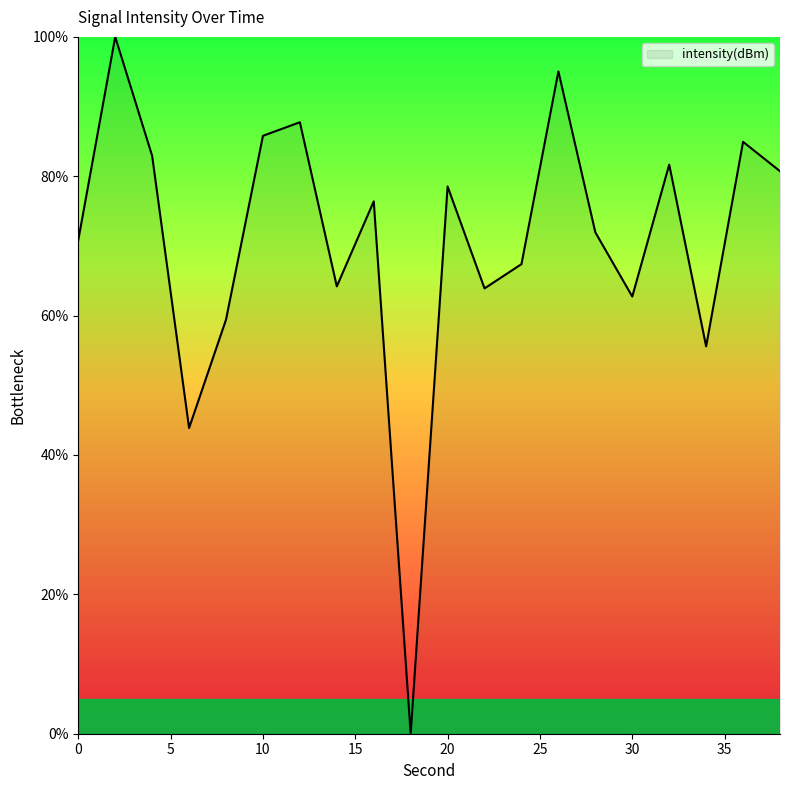

What is the maximum value shown in the chart?

100.0